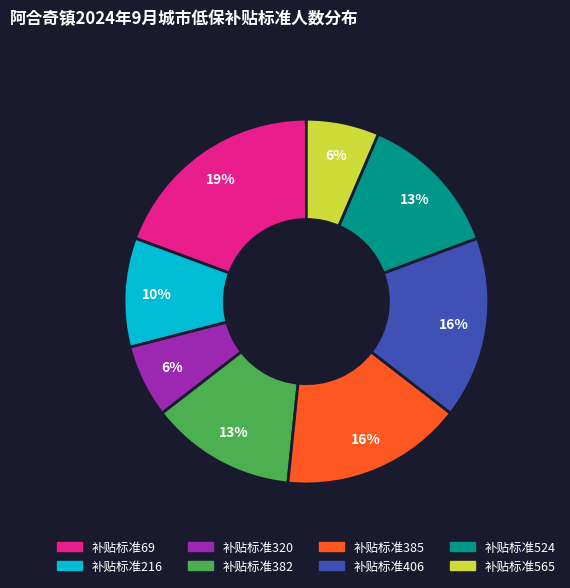

Is there a majority slice in this chart?

No